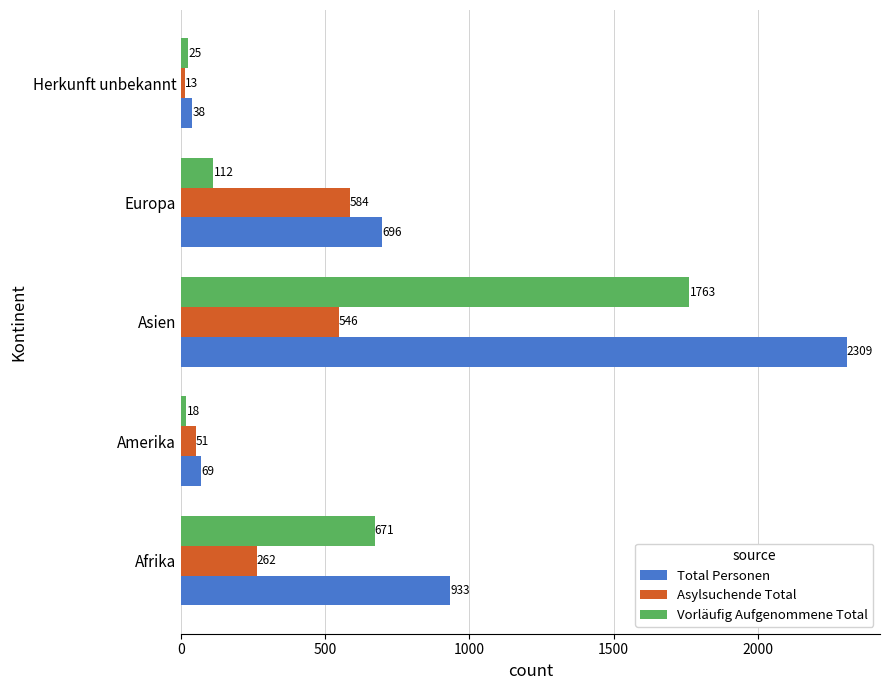

True or false: Vorläufig Aufgenommene Total has a value of 112 at Europa.

True